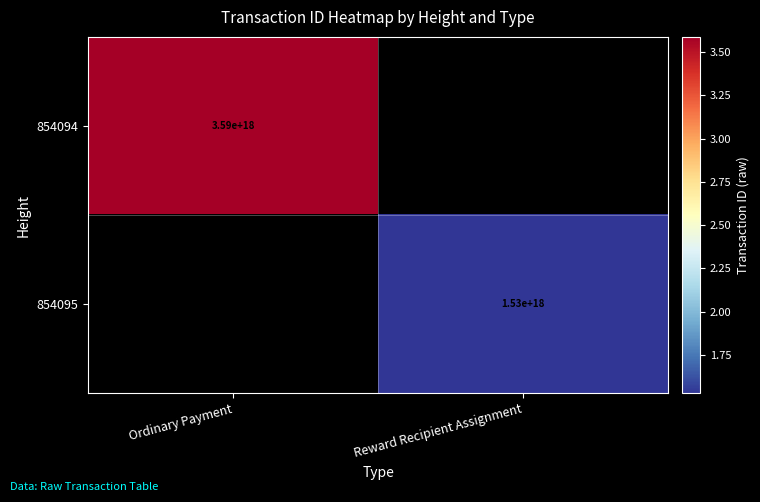

Between Reward Recipient Assignment and Ordinary Payment, which is larger?

Ordinary Payment